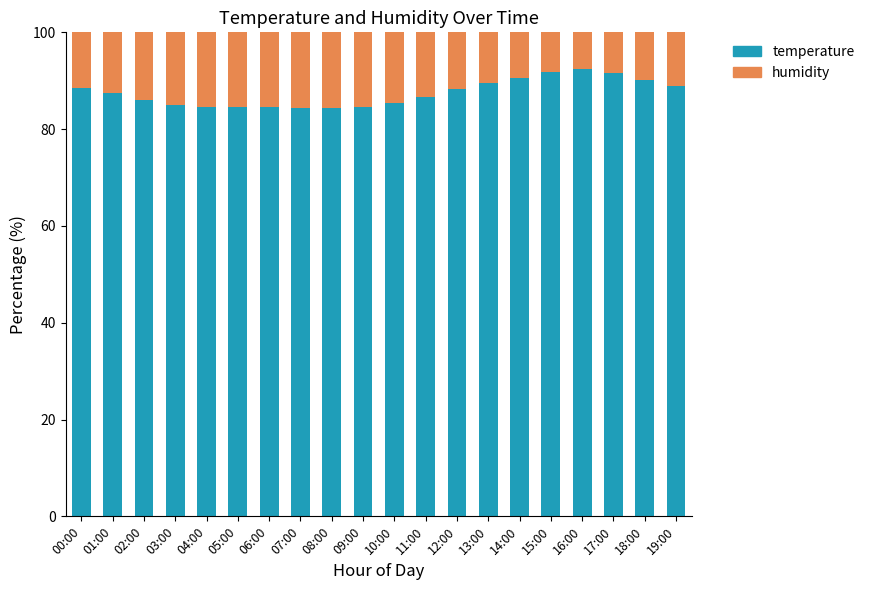

What is the total value across all series at 04:00?

100.0